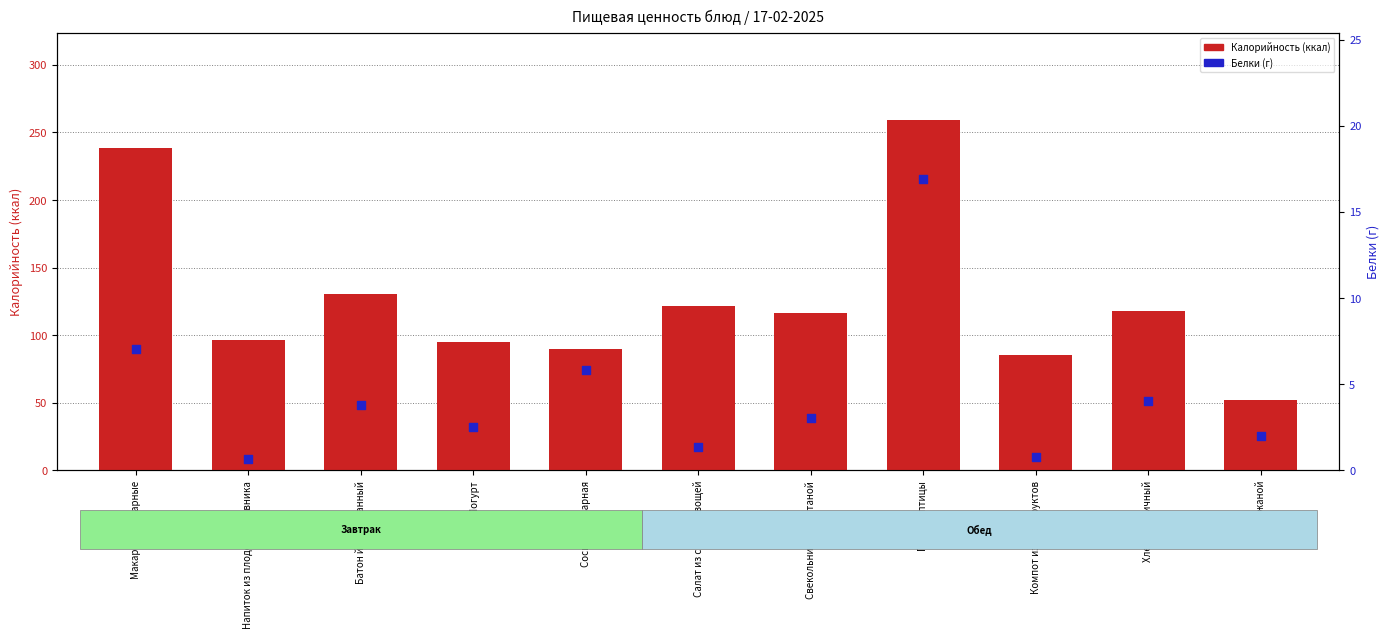

Which series has the largest Y range (max minus min)?

Калорийность